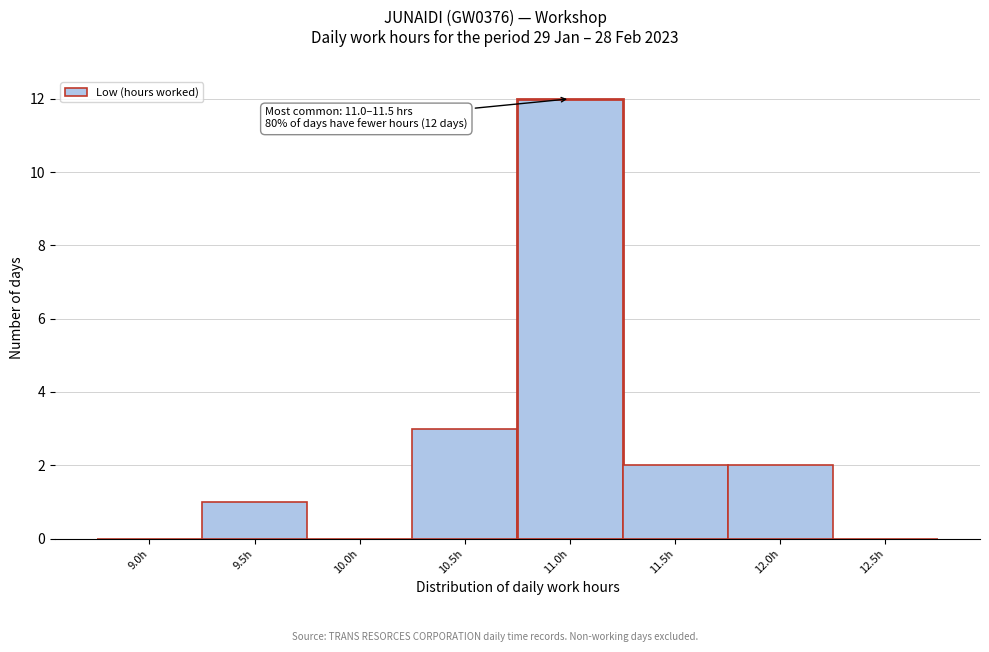

Reading right to left, what are all the values shown in this chart?

12.5h=0	12.0h=2	11.5h=2	11.0h=12	10.5h=3	10.0h=0	9.5h=1	9.0h=0